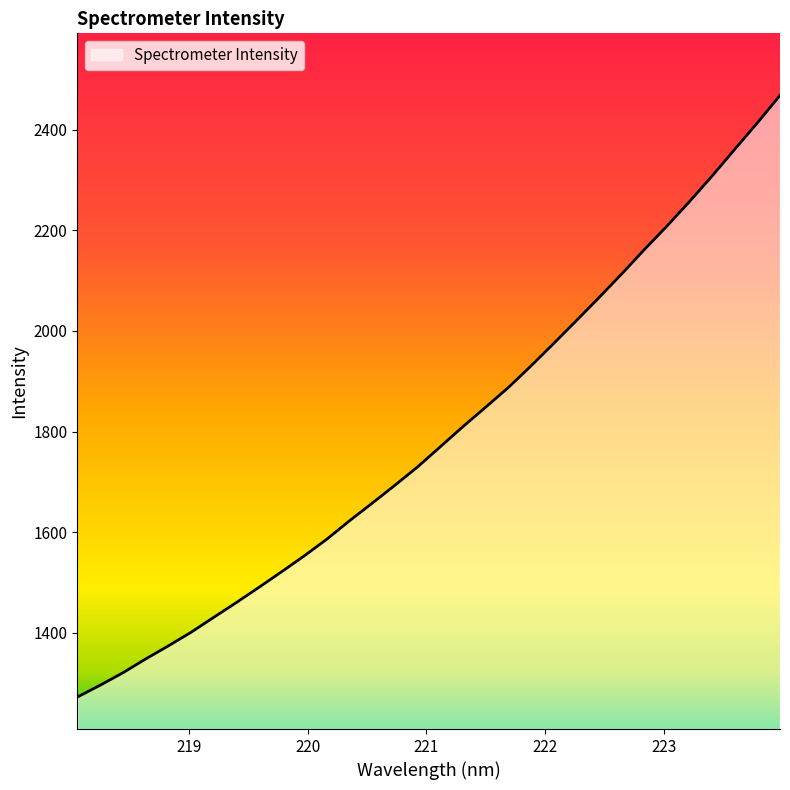

What is the difference between the maximum and minimum values?

1195.4